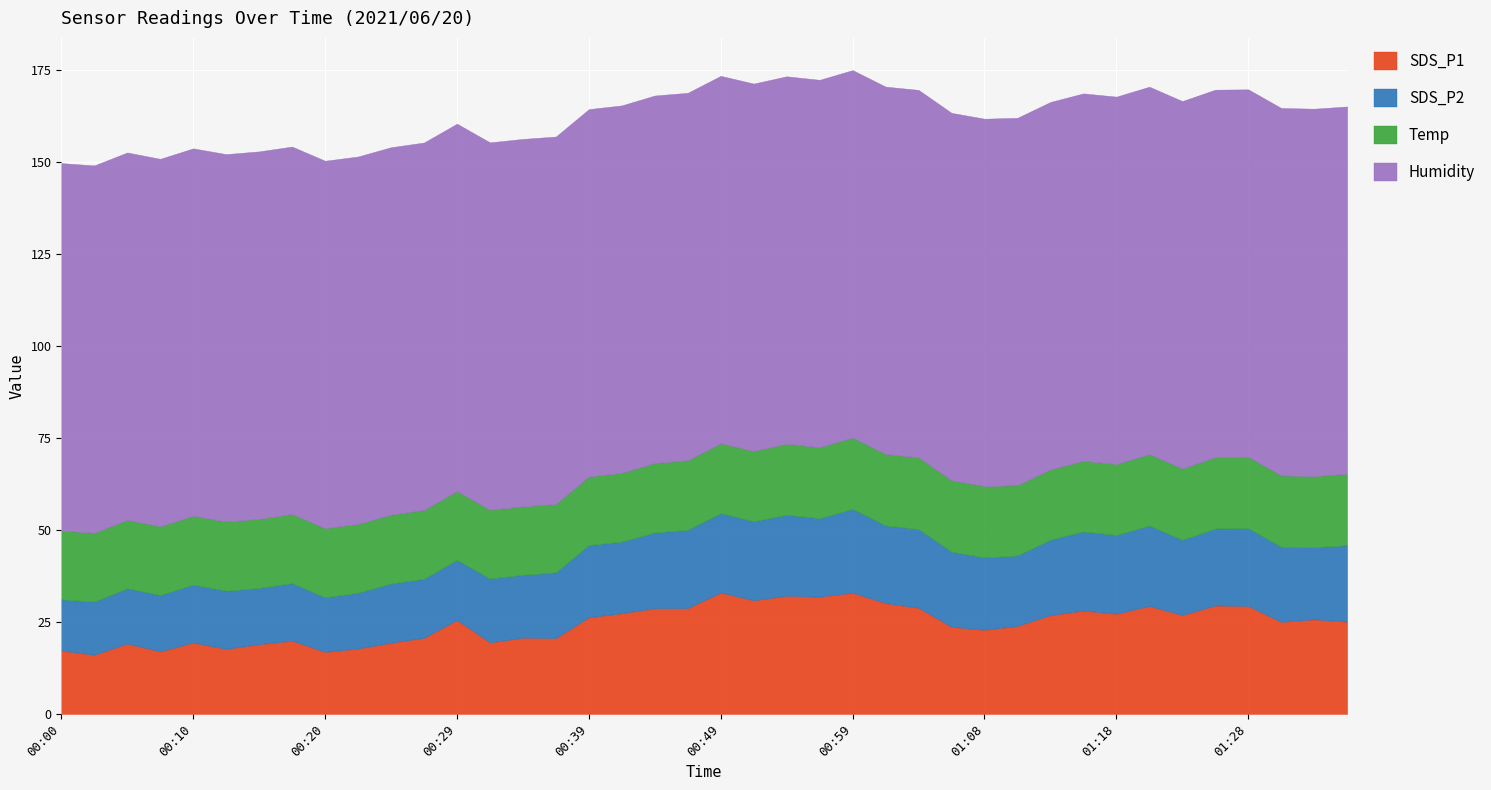

What is the total value across all series at 00:51?

171.4